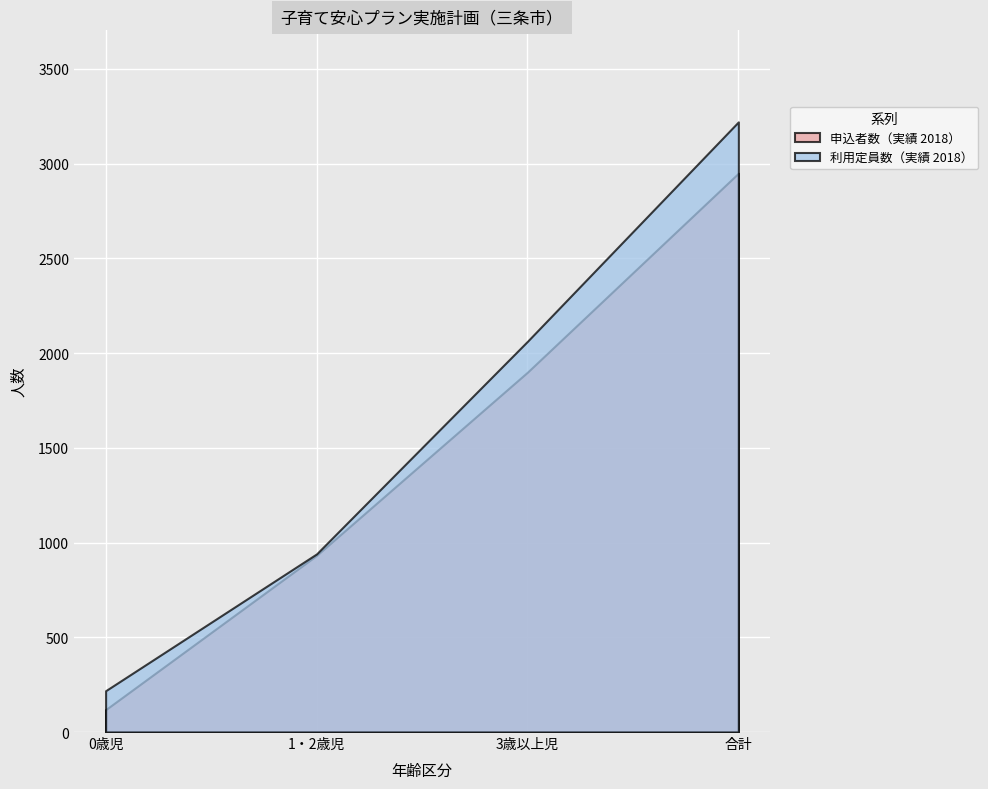

What is the total value across all series at 合計?

6169